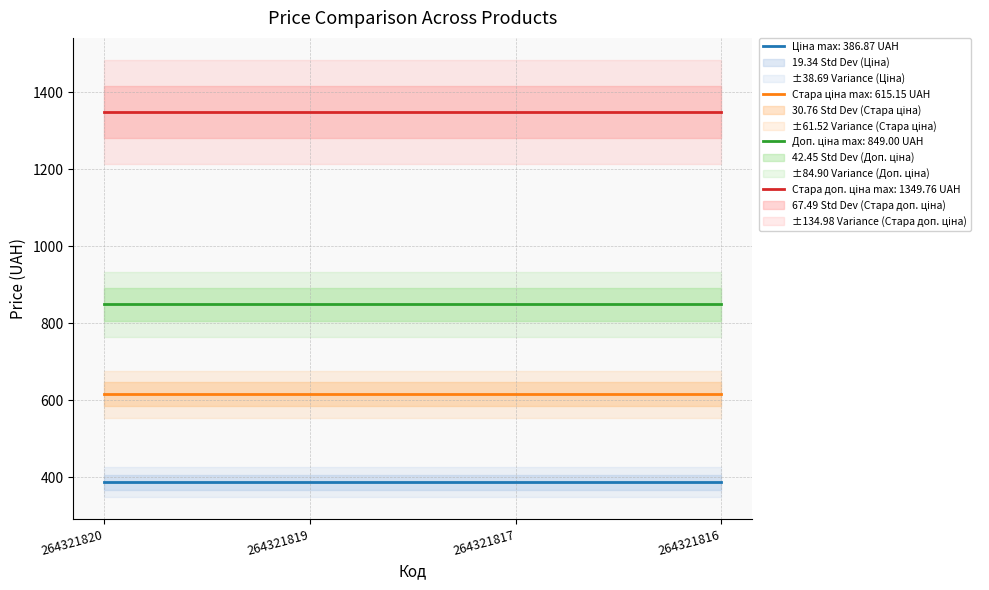

Does the chart have visible grid lines?

Yes